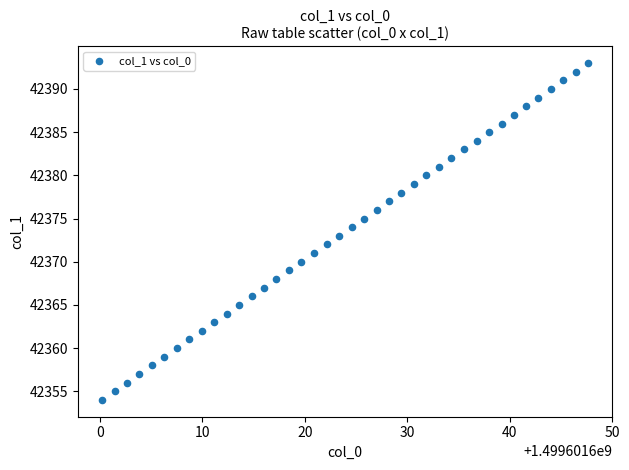

What is the range of Y values (max minus min)?

39